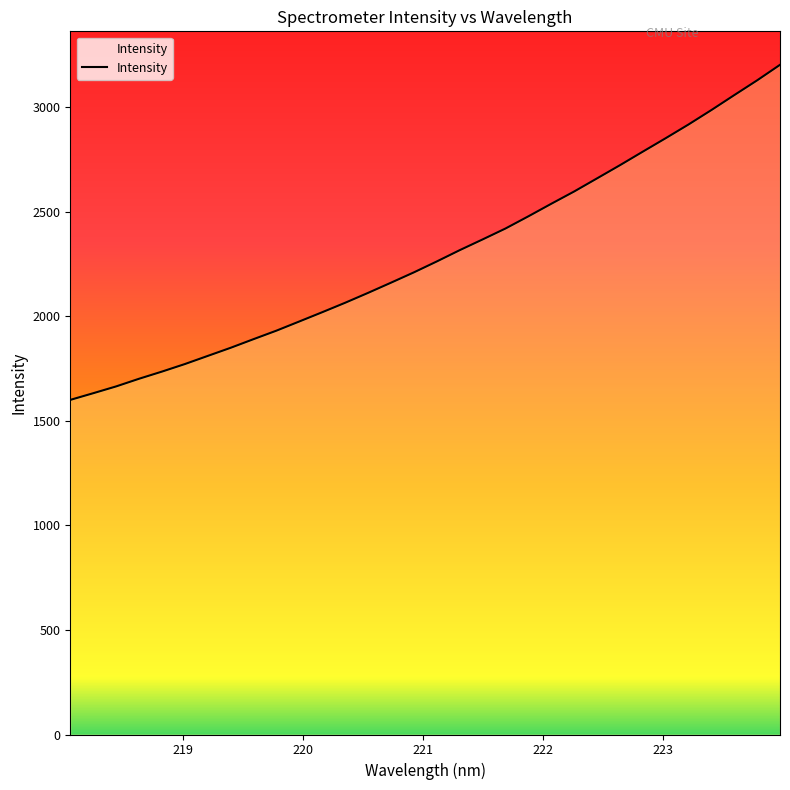

What is the smallest value displayed?

1600.0